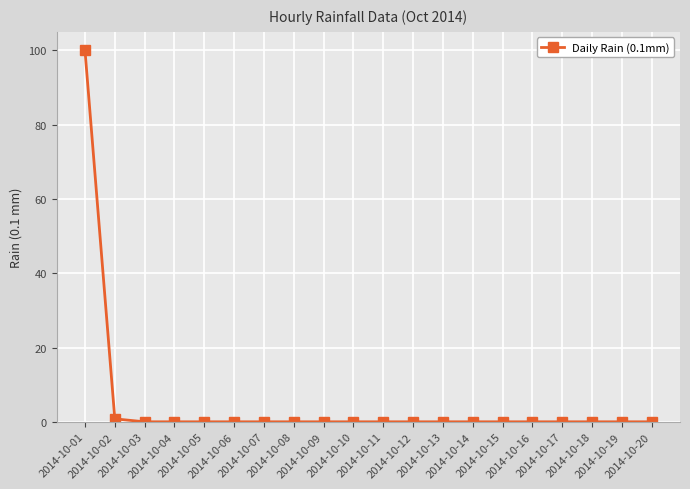

True or false: the data shows -44.5 at 2014-10-19.

False